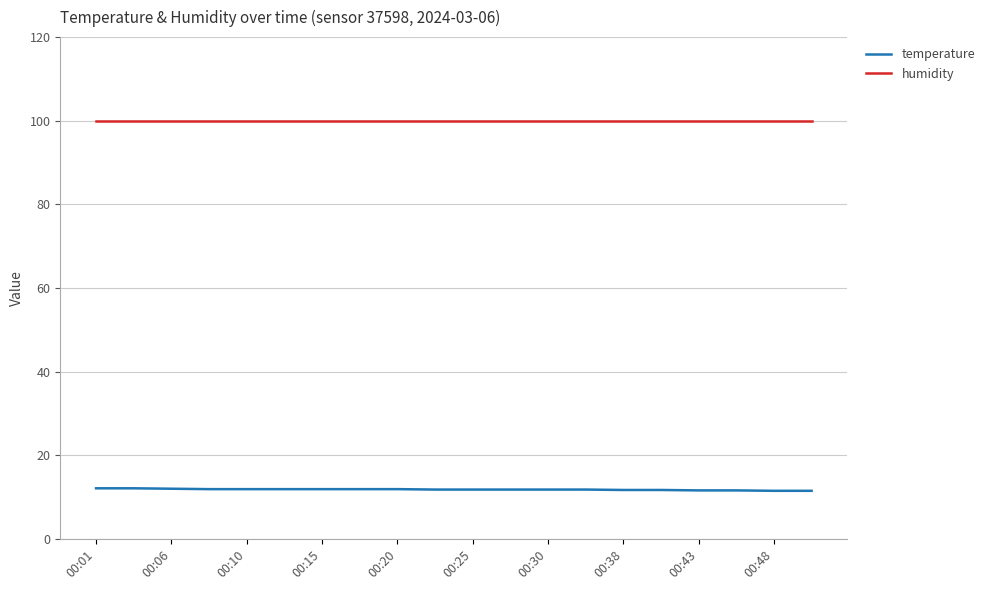

What is the maximum value for temperature?

12.1